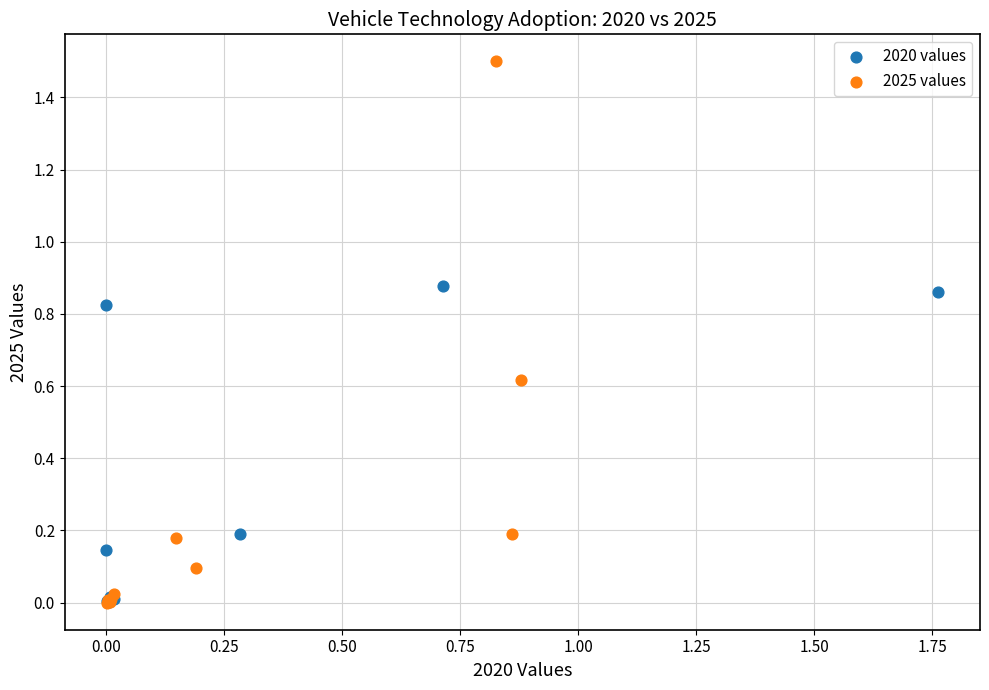

What are all the series names shown in the legend?

2020 values, 2025 values